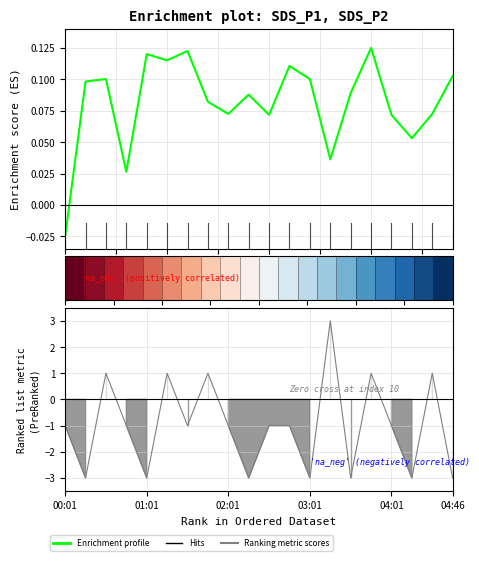

How many data points in Ranking metric scores are above -1?

6